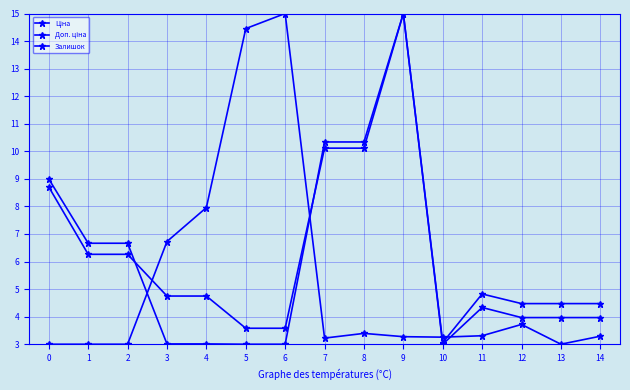

Count the number of data series in this chart.

3